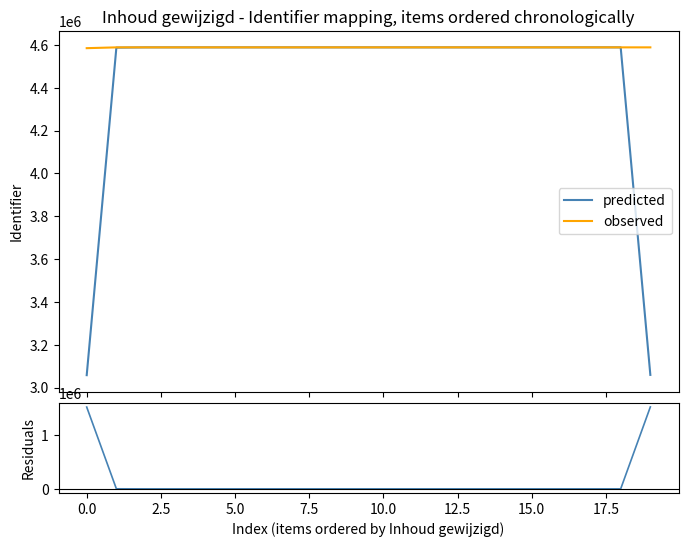

What is the lowest value of the predicted series?

3057889.7